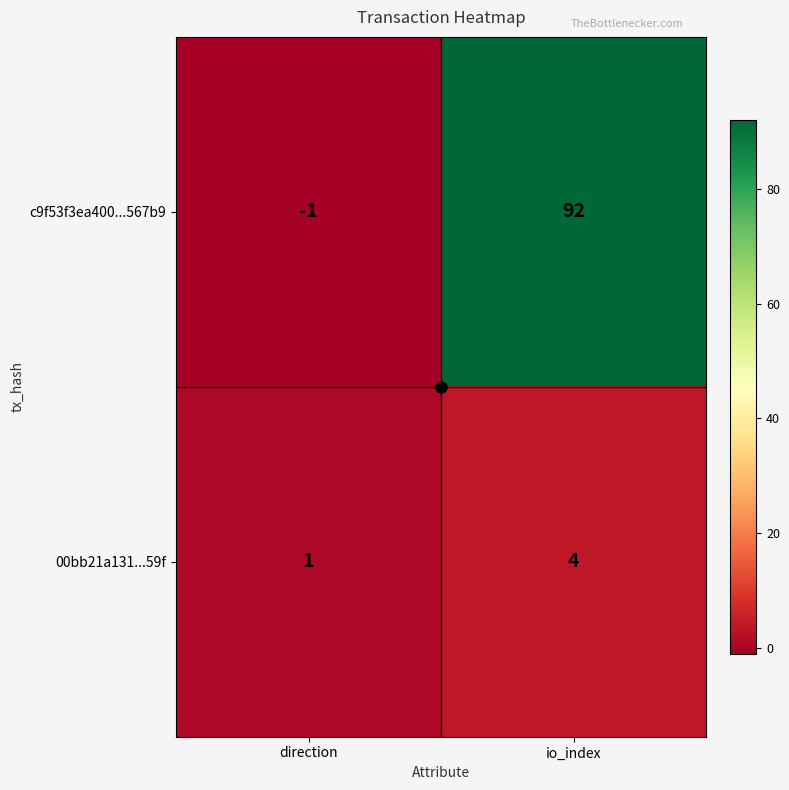

True or false: 00bb21a131...59f has a value of 1 at direction.

True